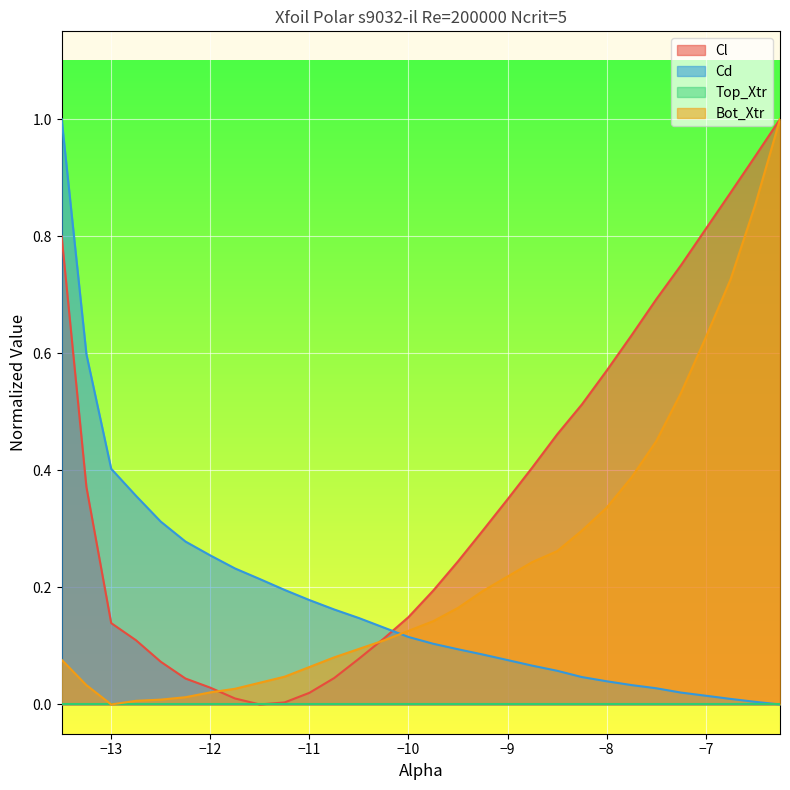

What is the maximum value for Bot_Xtr?

1.0